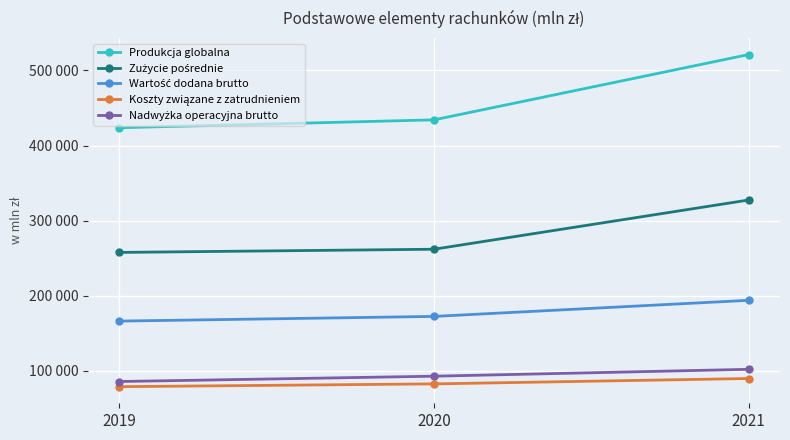

Reading left to right, transcribe all the data shown in this chart.

Produkcja globalna: 423670	434151	521132
Zużycie pośrednie: 257581	261823	327371
Wartość dodana brutto: 166089	172328	193761
Koszty związane z zatrudnieniem: 78735	82441	89622
Nadwyżka operacyjna brutto: 85582	92691	101860